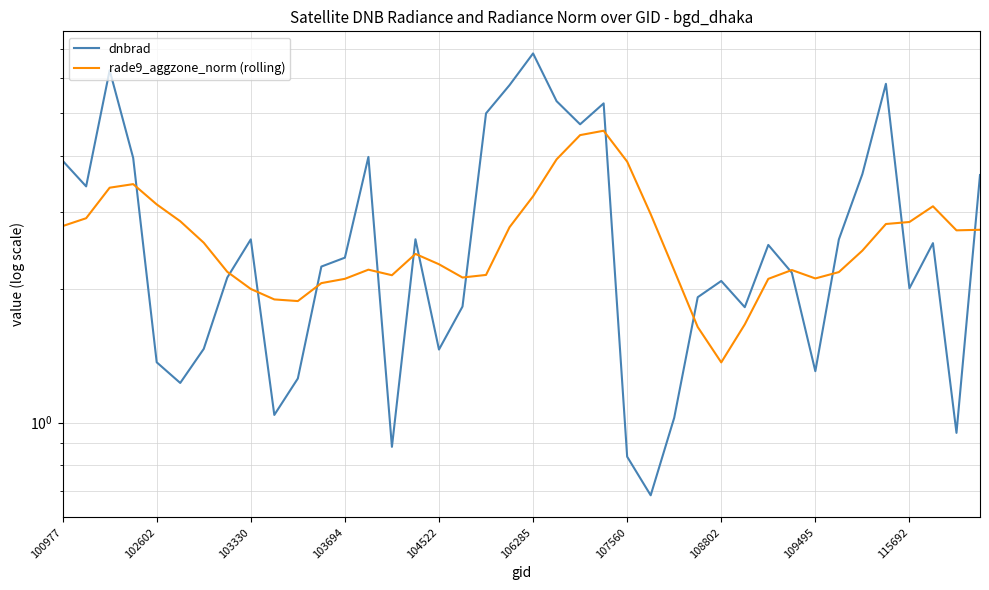

What is the approximate value of dnbrad at 29?

1.8